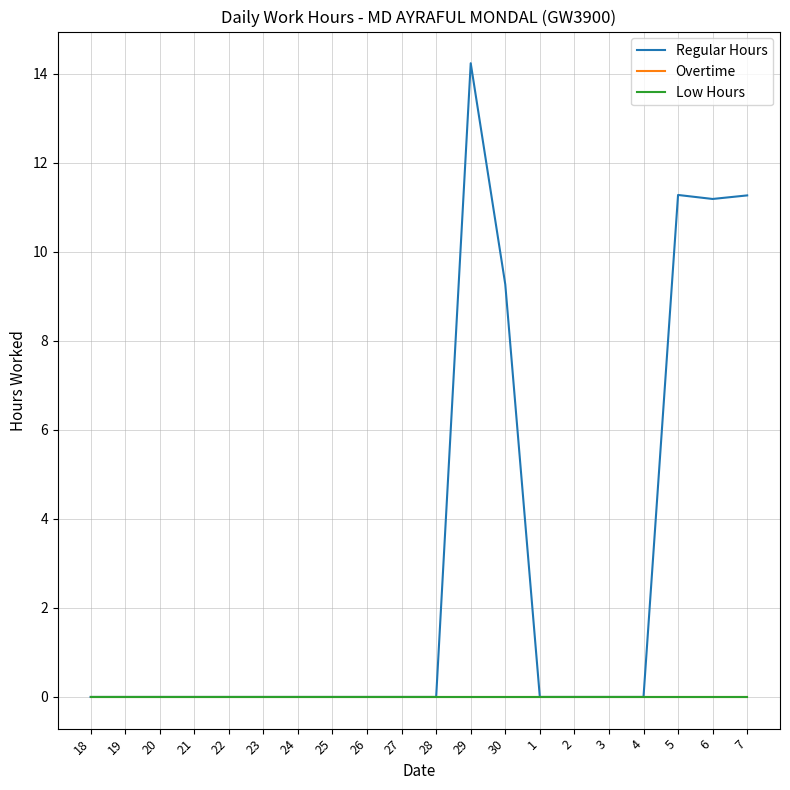

At which label is Overtime closest to 0?

18